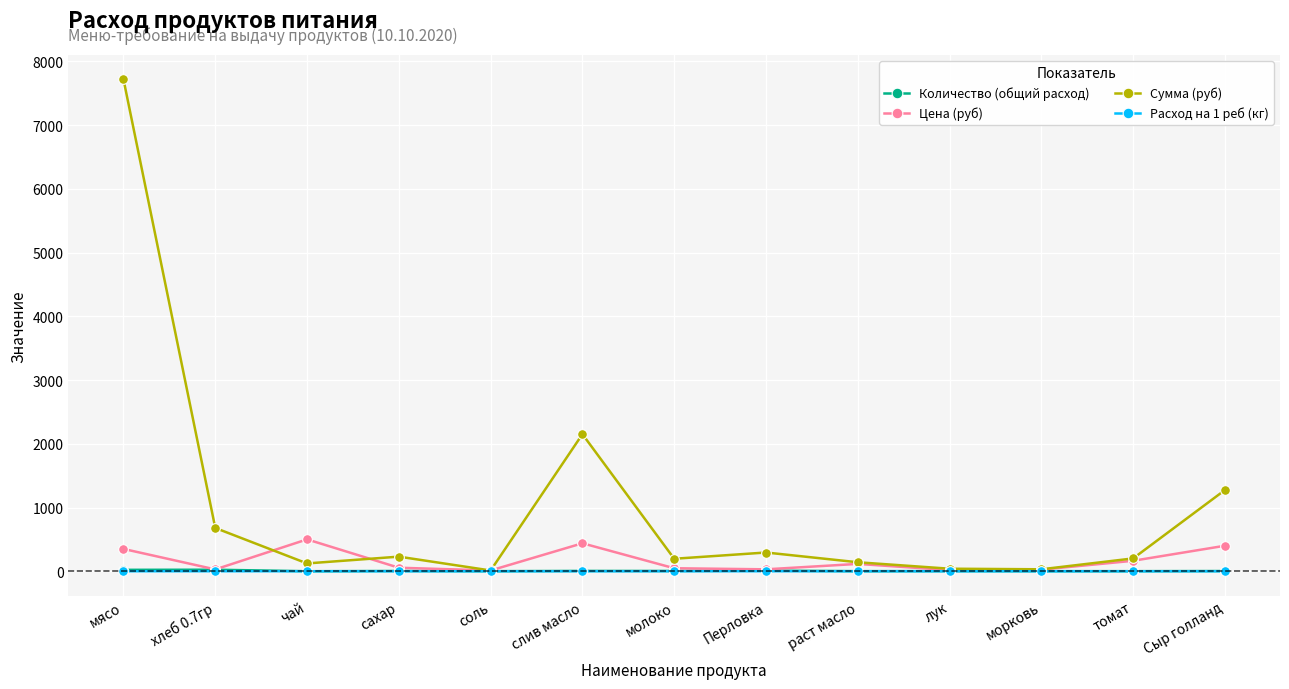

Does the chart display data point markers on the line(s)?

Yes